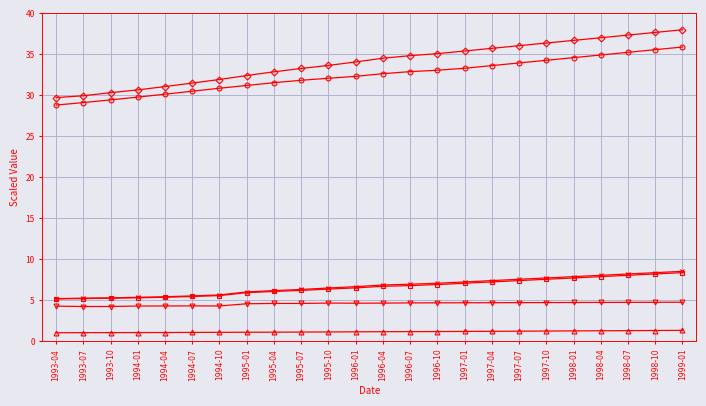

What is the spread (max minus min) of values at 1995-01?

31.4